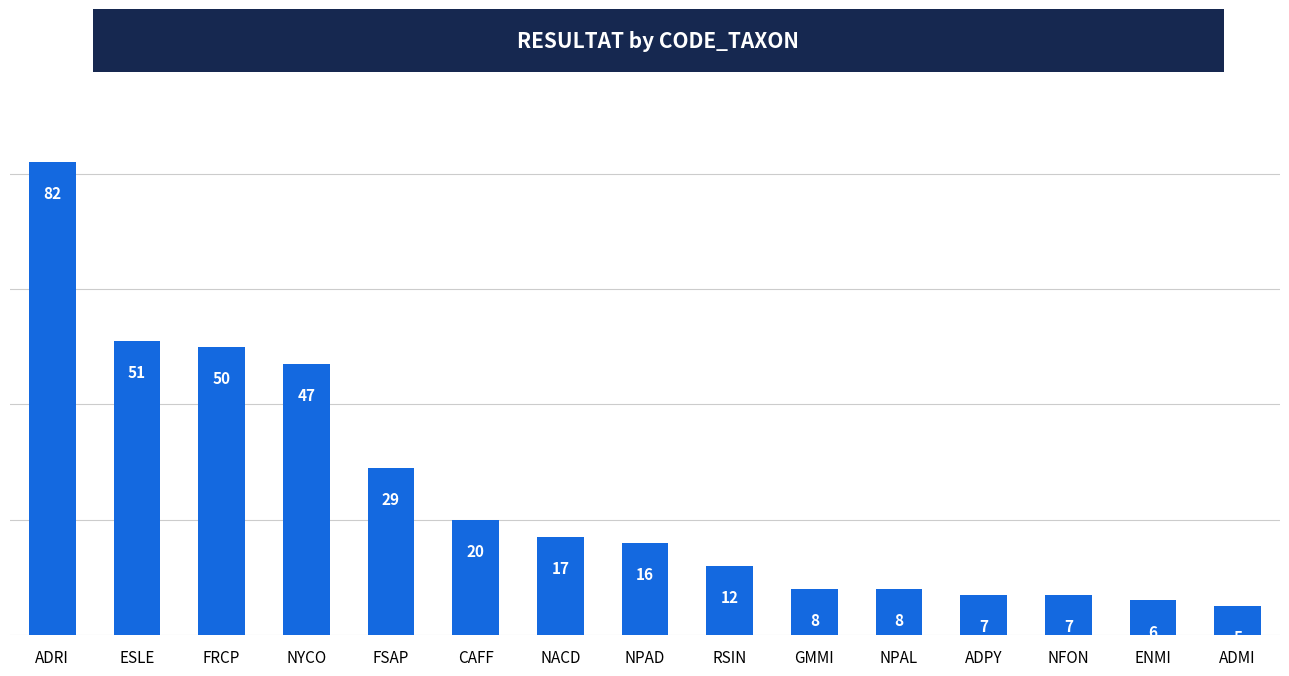

What position from the right is ADMI?

1